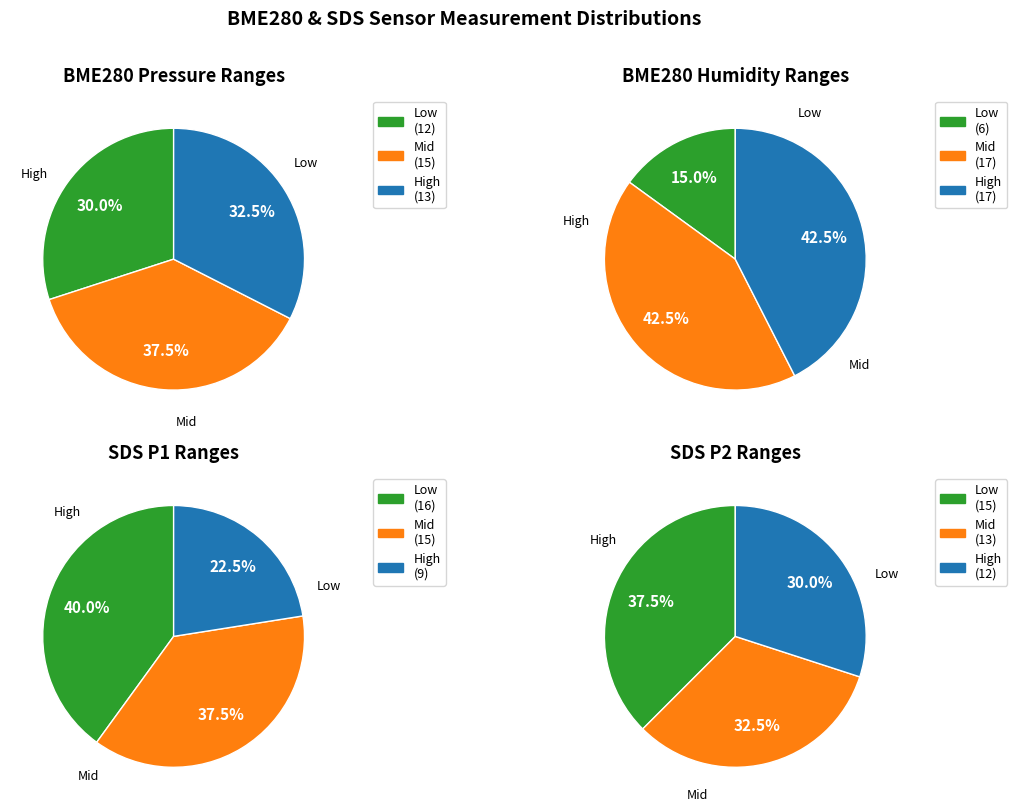

Does any single category account for the majority?

No